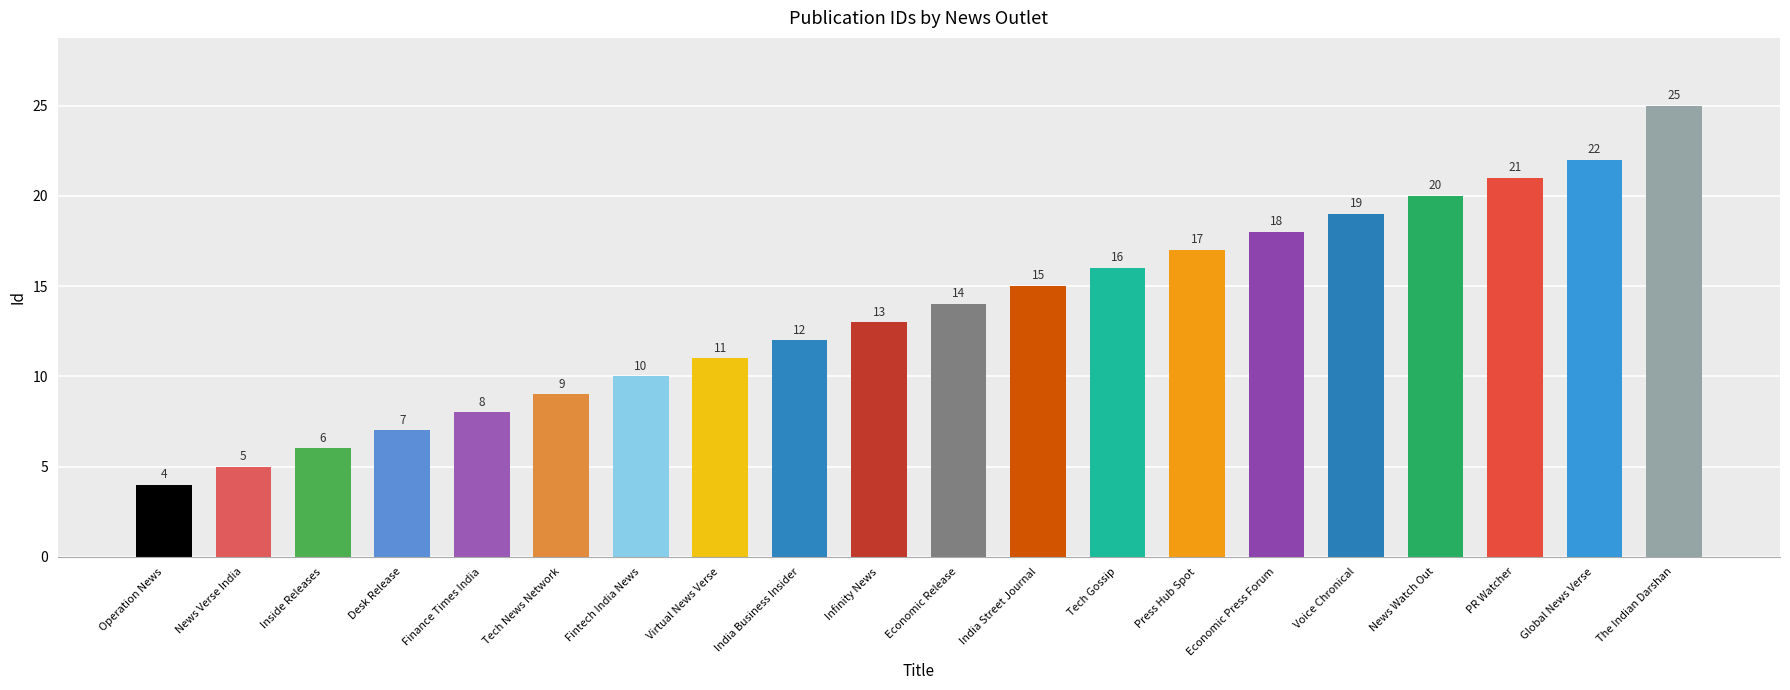

What value does the data have at Desk Release, to the nearest 5?

5